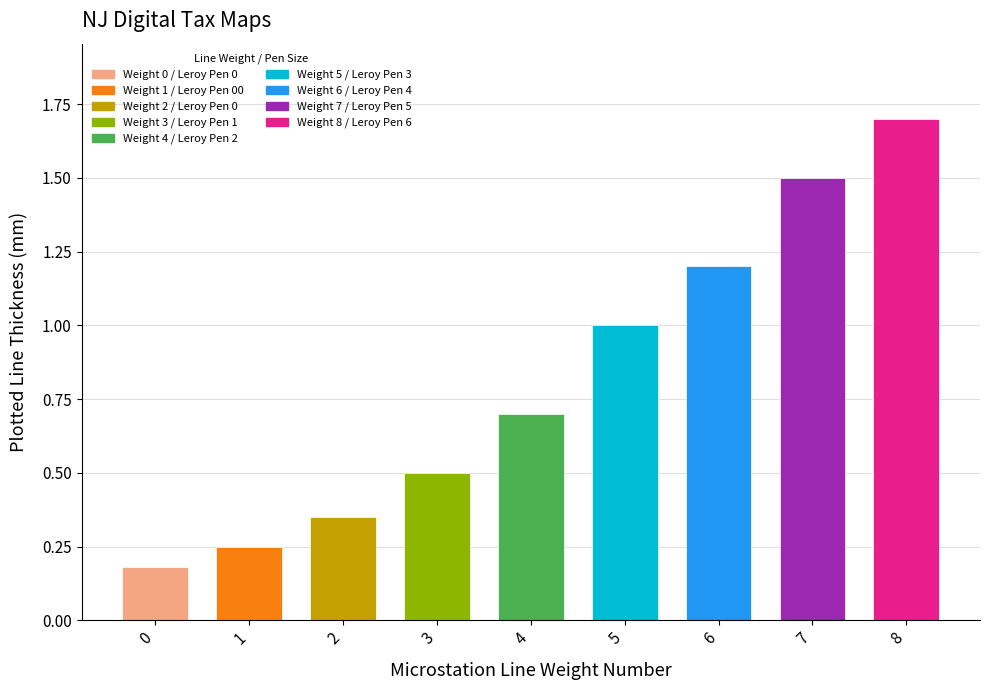

What is the value of the 8th bar from the left?

1.5